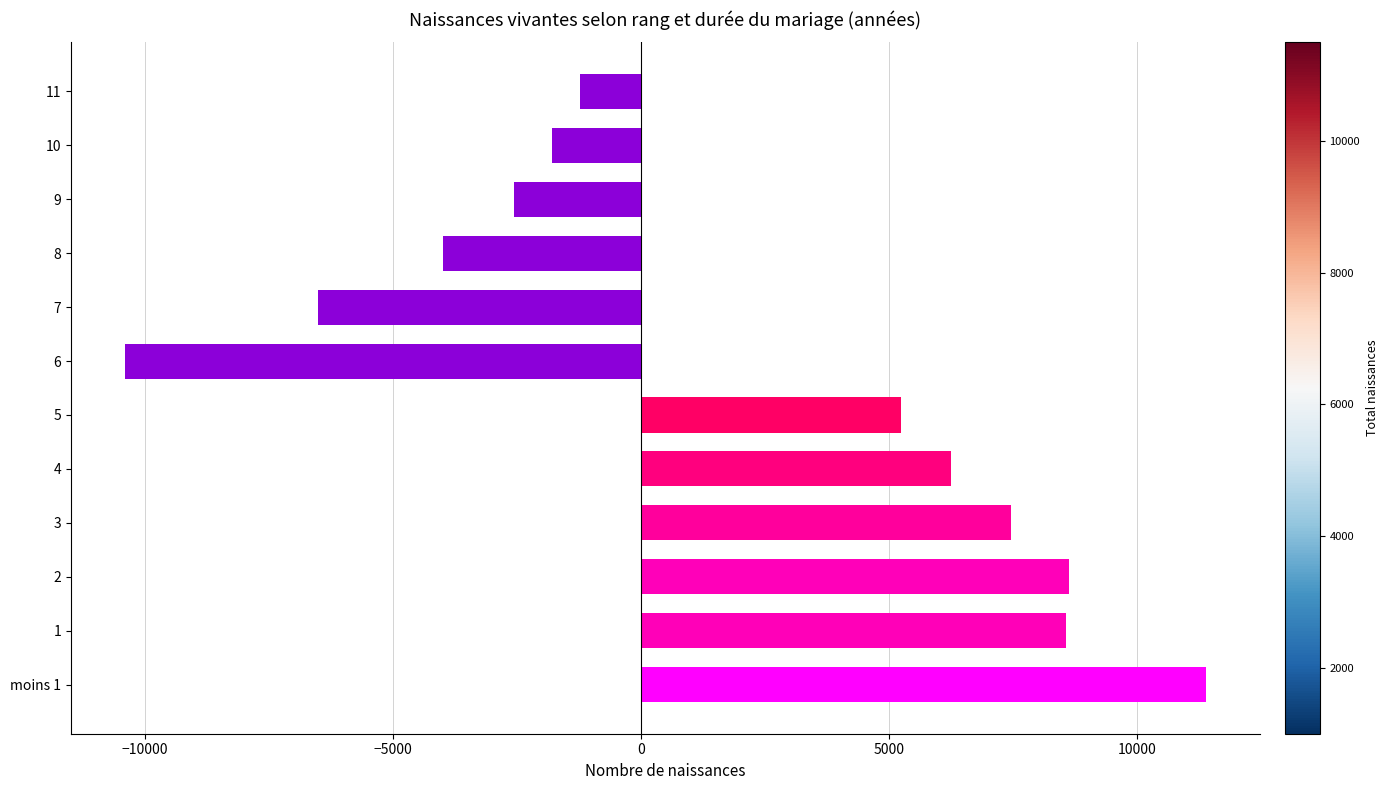

What is the greatest value displayed?

11389